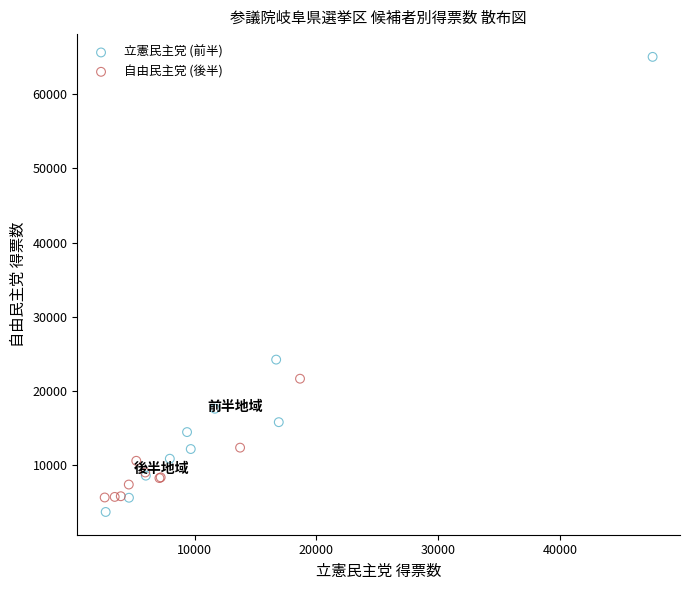

Which series has the largest Y range (max minus min)?

立憲民主党 (前半)